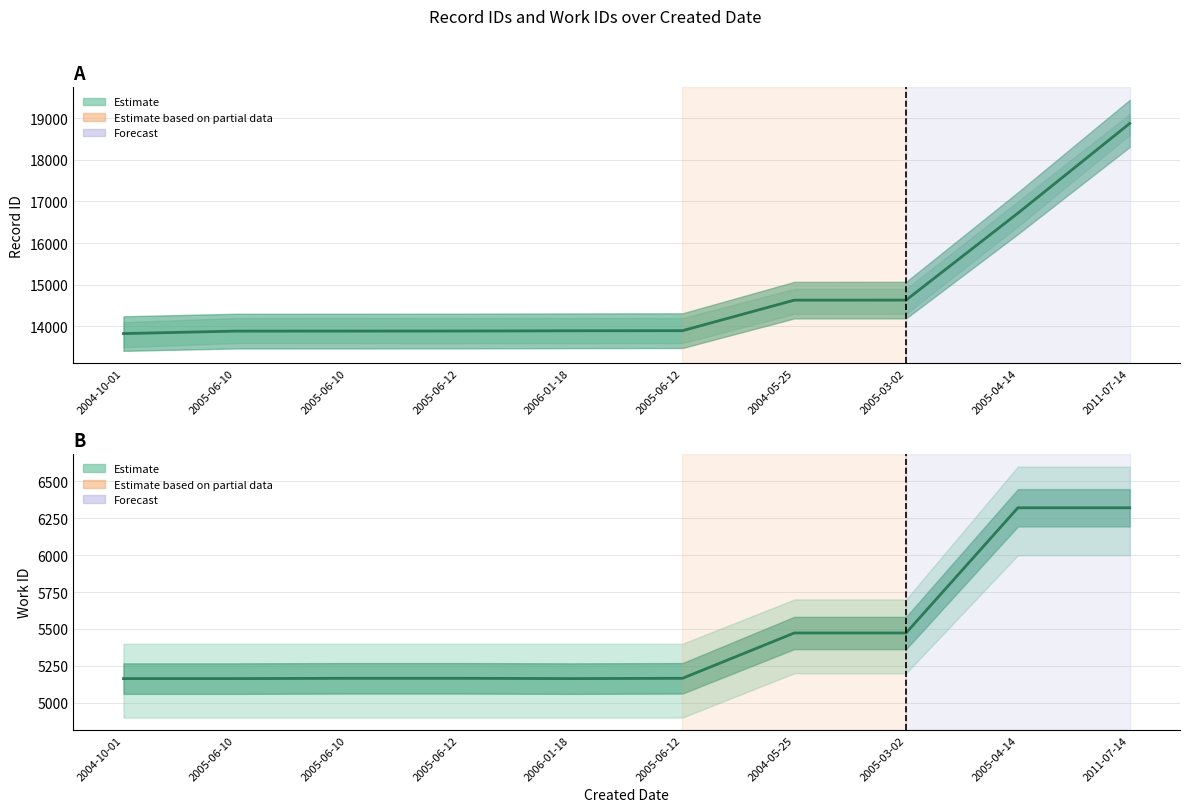

What is the minimum value for id?

13827